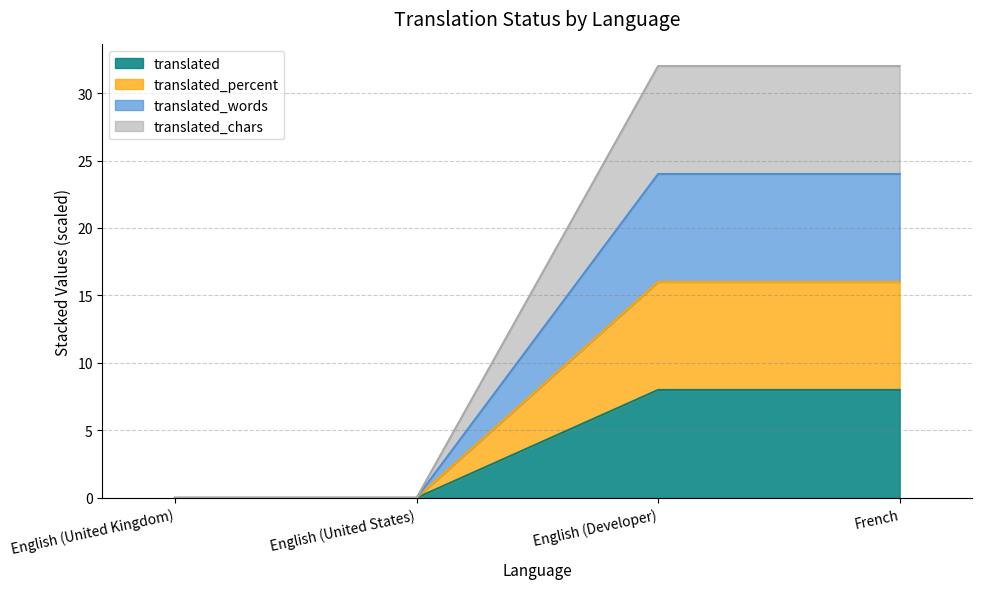

How many positive values does the translated_percent series have?

2